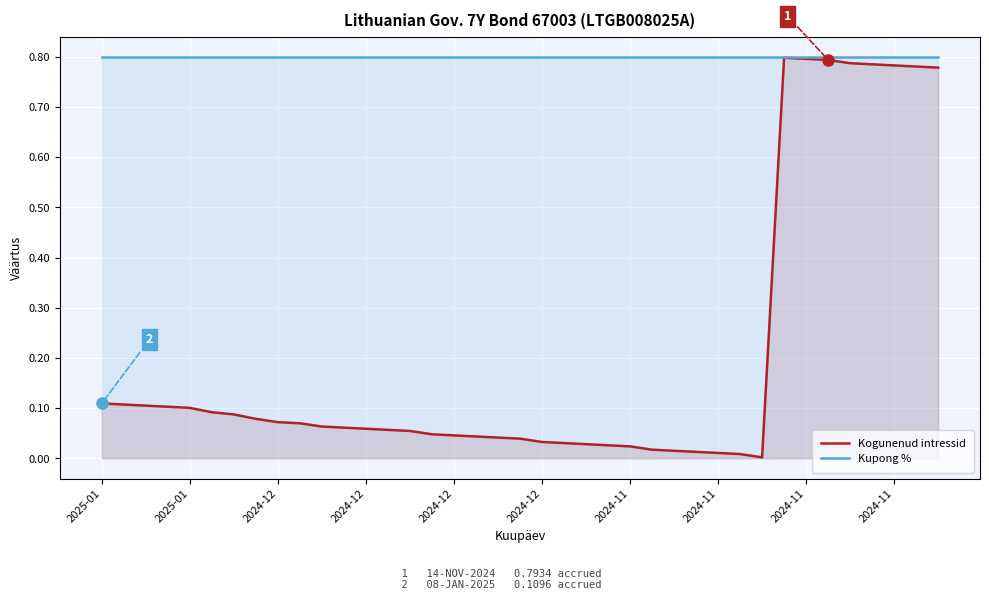

Does the chart display data point markers on the line(s)?

No